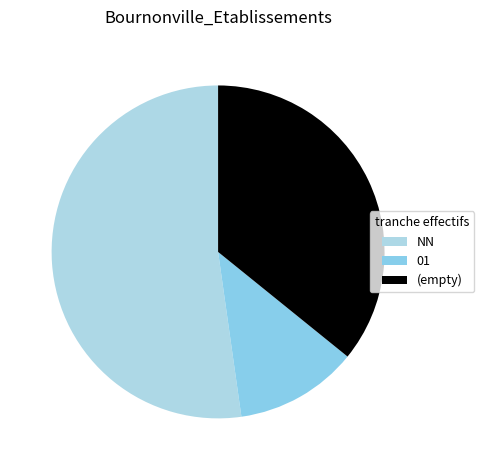

Combined, do 01 and NN account for over 50%?

Yes